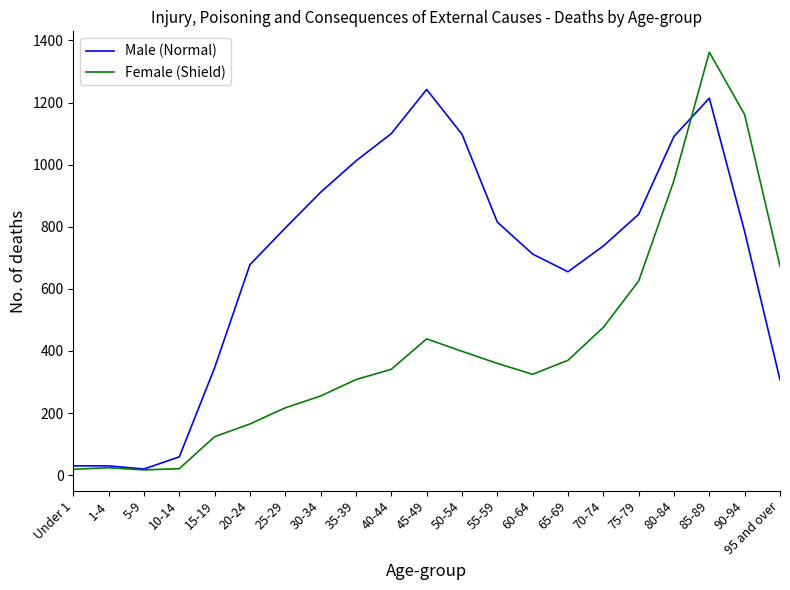

List the series in order of their overall mean, highest first.

Male (Normal), Female (Shield)